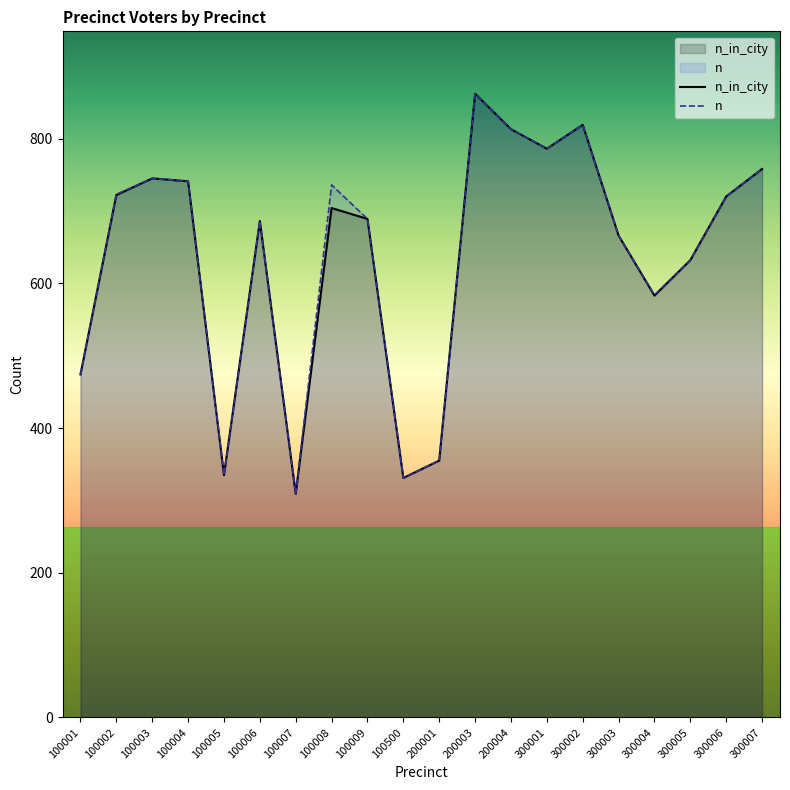

True or false: n_in_city and n cross at least once.

False